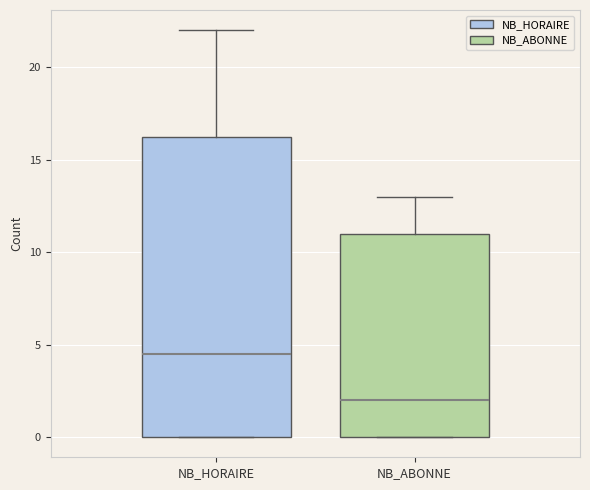

Comparing the boxes themselves (not the whiskers), which one is the tallest?

NB_HORAIRE